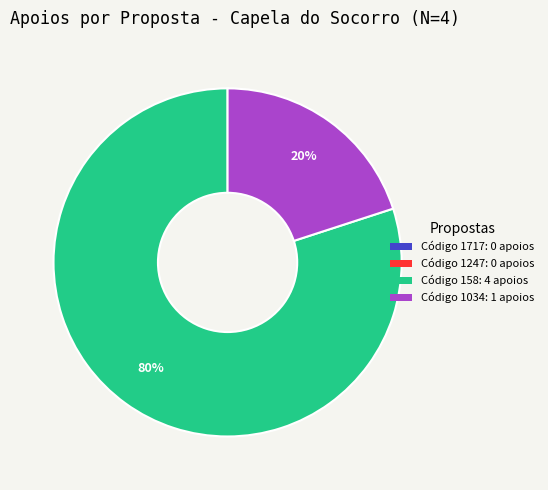

Is there a majority slice in this chart?

Yes